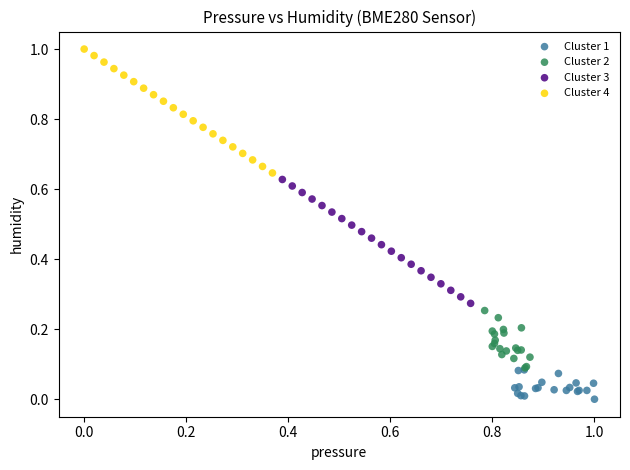

Which series contains the highest Y value?

Cluster 4